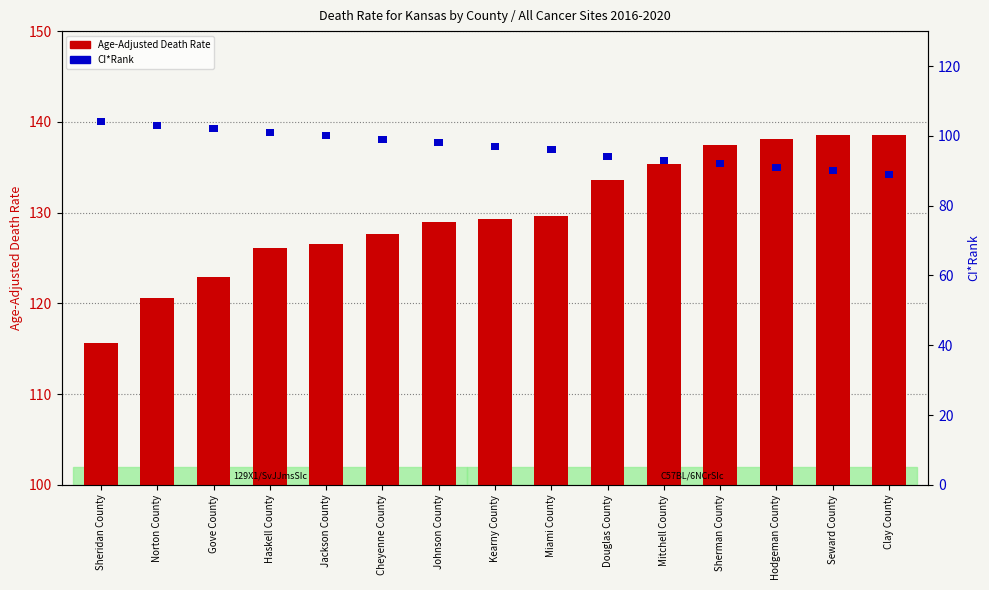

How many categories are shown in the chart?

15